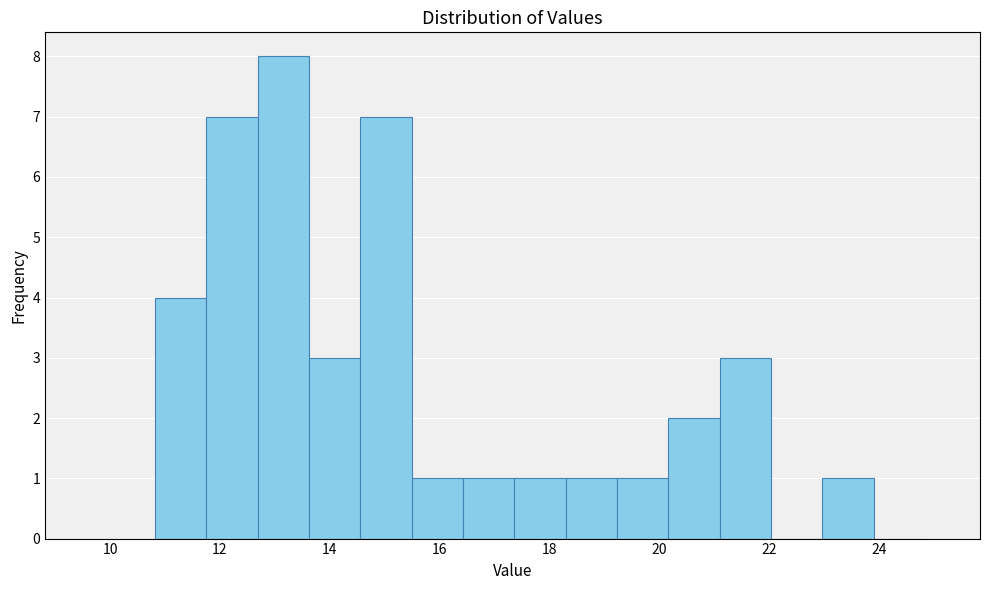

Reading left to right, list every bar in this chart as the range it spans on the x-axis followed by its height. Neither the bar edges nor the heights are printed on the chart, so give them approximately, as read against the axes.

10.8 to 11.8: 4
11.8 to 12.6: 7
12.6 to 13.6: 8
13.6 to 14.6: 3
14.6 to 15.4: 7
15.4 to 16.4: 1
16.4 to 17.4: 1
17.4 to 18.2: 1
18.2 to 19.2: 1
19.2 to 20.2: 1
20.2 to 21.0: 2
21.0 to 22.0: 3
22.0 to 23.0: 0
23.0 to 23.8: 1
23.8 to 24.8: 0